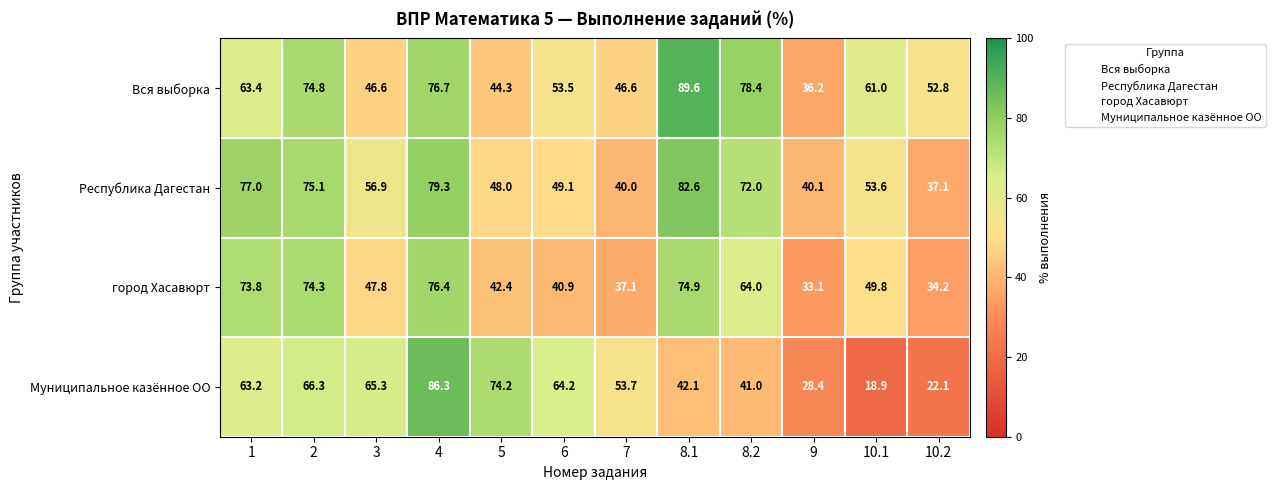

What is the difference between the maximum and minimum values in the город Хасавюрт series?

43.3